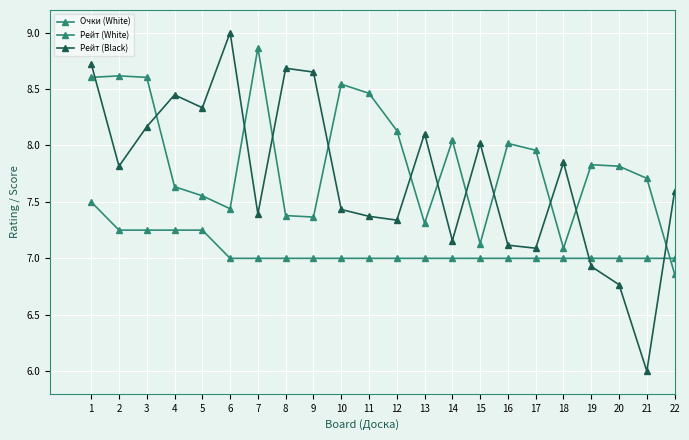

Count the number of data series in this chart.

3